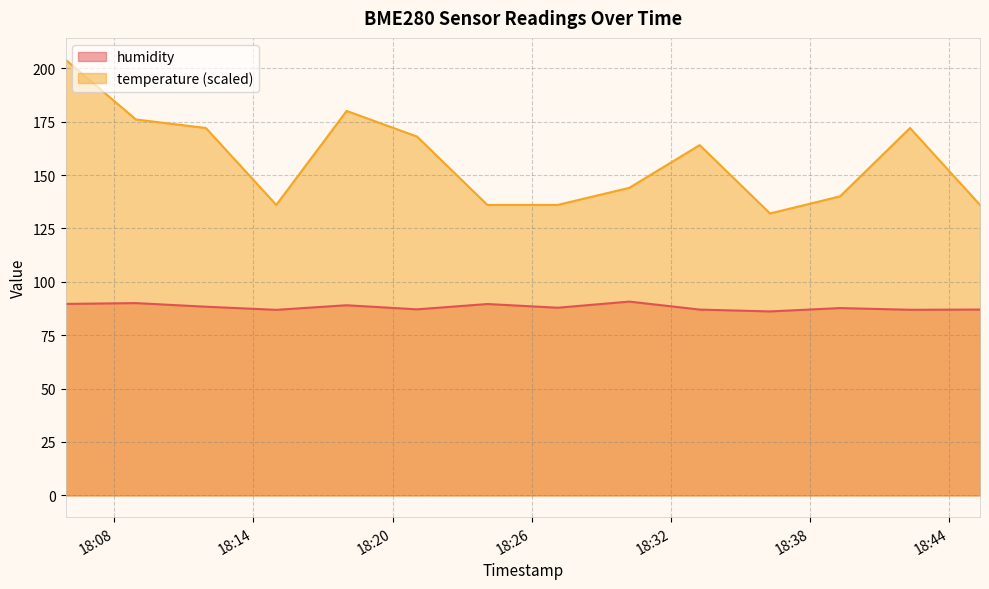

True or false: humidity has more than 1 points higher than both neighbors.

True